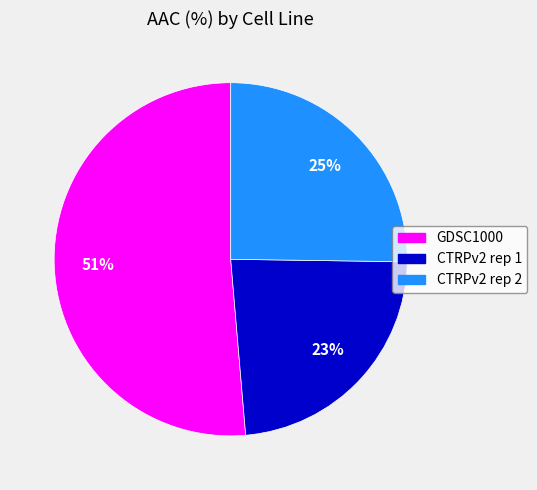

What is the largest slice in the pie chart?

GDSC1000